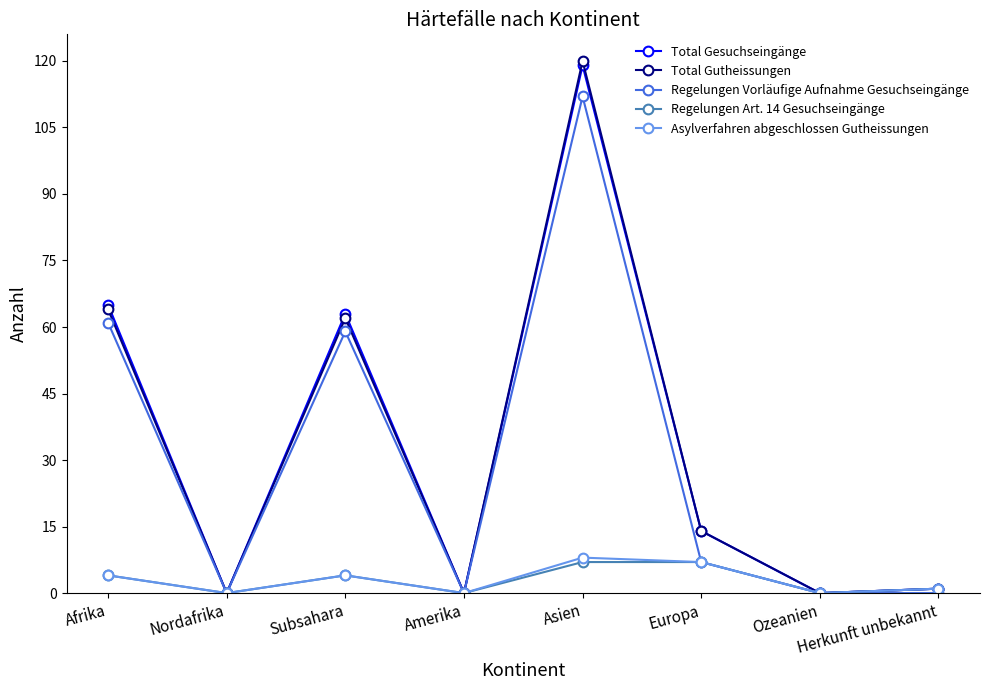

True or false: Regelungen Vorläufige Aufnahme Gesuchseingänge has more than 2 interior local peaks.

False